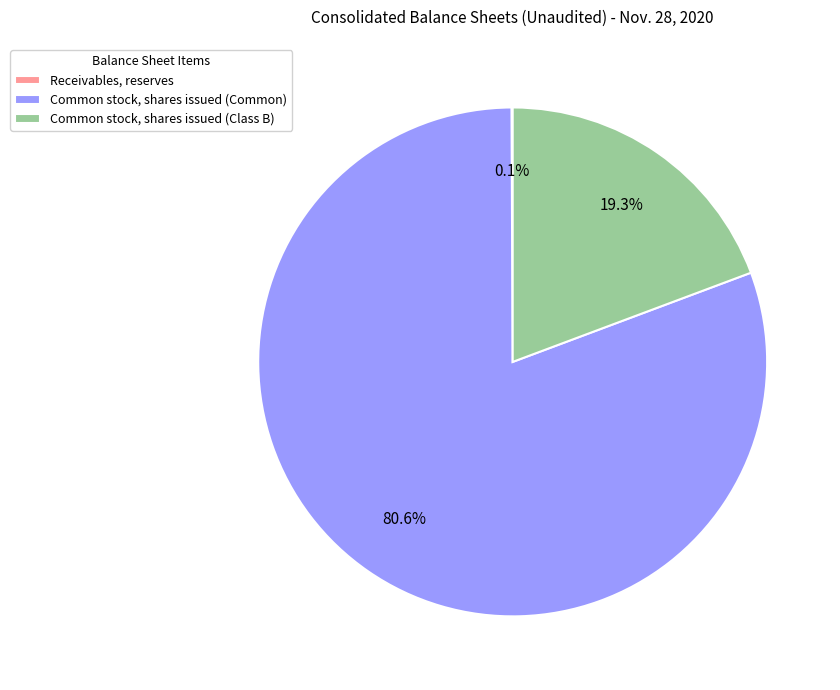

What percentage is NOT represented by Common stock, shares issued (Common)?

19.4%